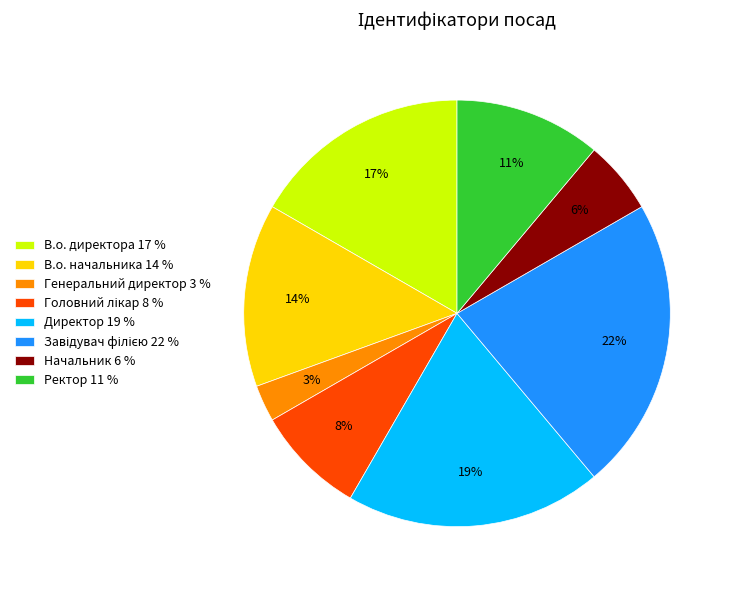

To the nearest percent, what is the average slice percentage?

12%